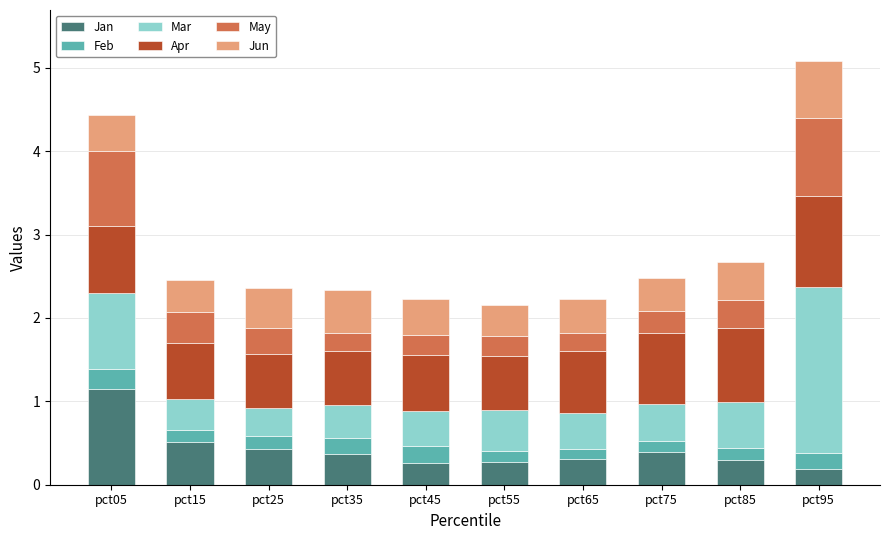

What is the difference between the maximum and second lowest values in the Jan series?

0.9